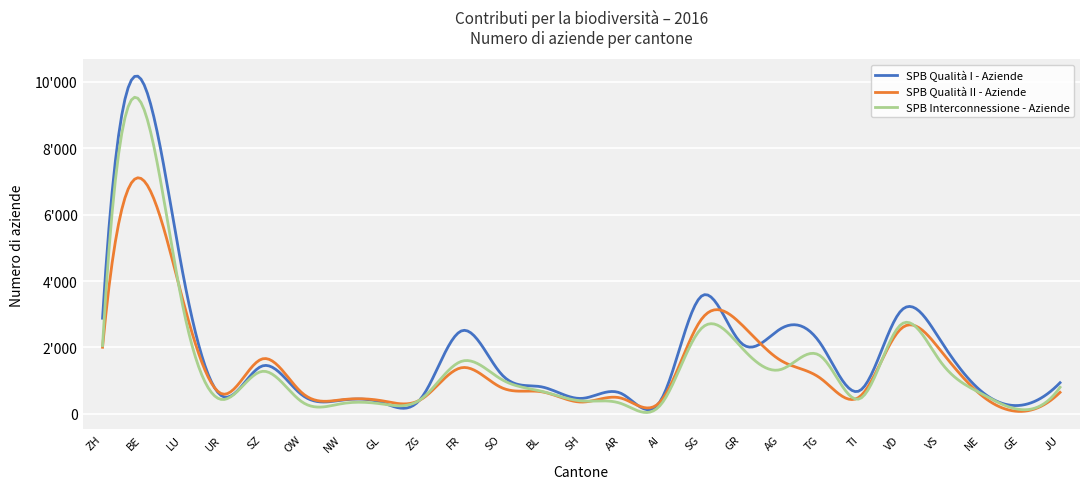

What is the minimum value shown in the chart?

74